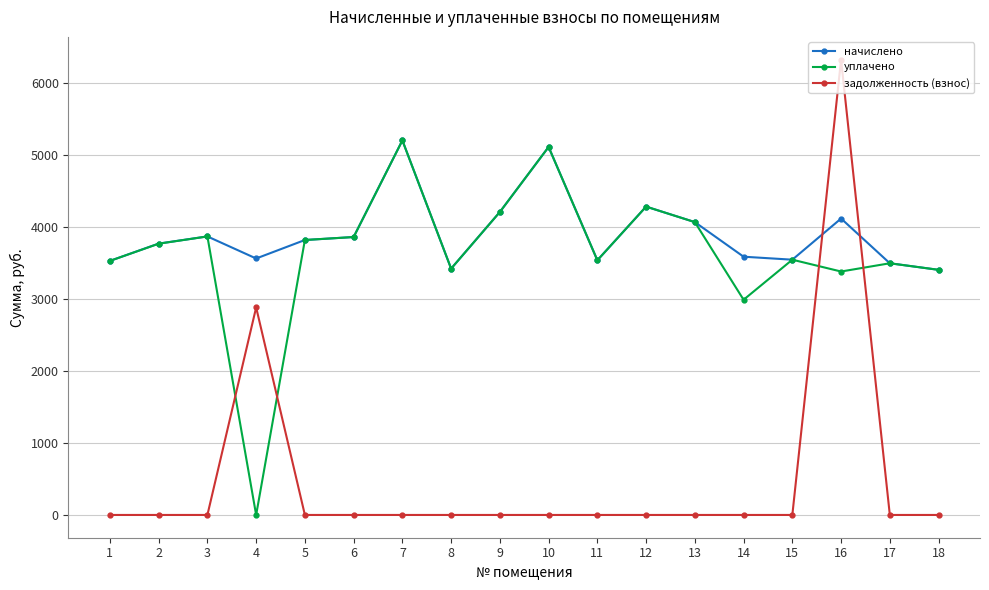

What is the difference between the highest and lowest values at 10?

5108.9